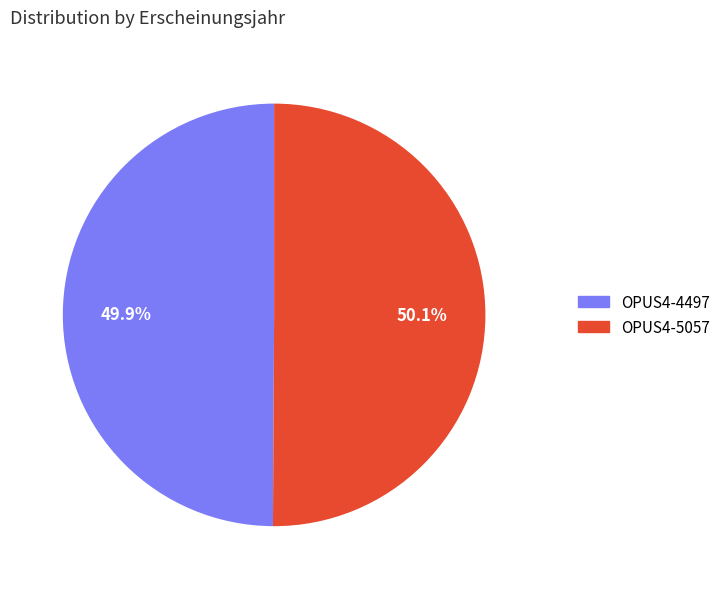

Does any single category account for the majority?

Yes